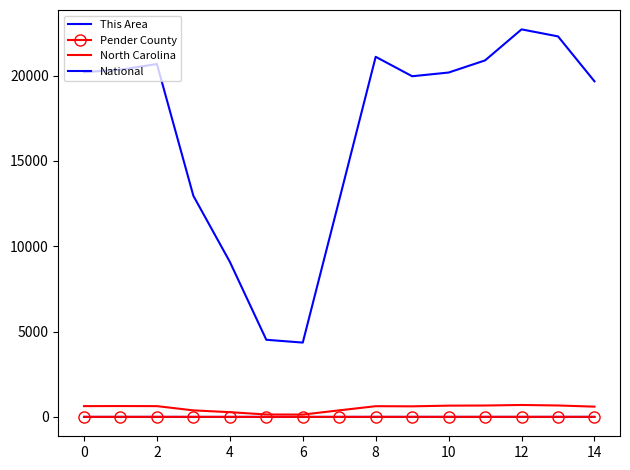

True or false: North Carolina and National intersect in this chart.

False